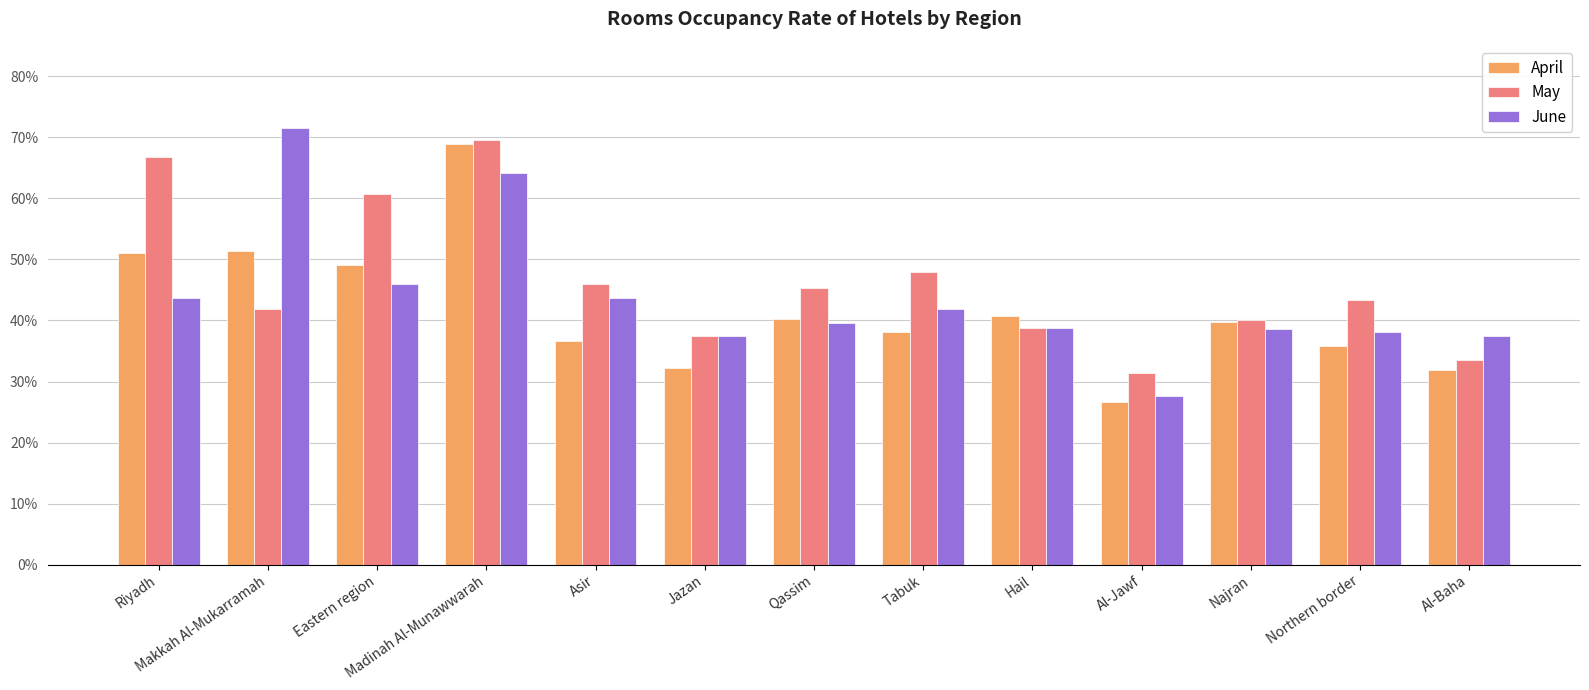

What is the label of the 9th bar from the left?

Hail